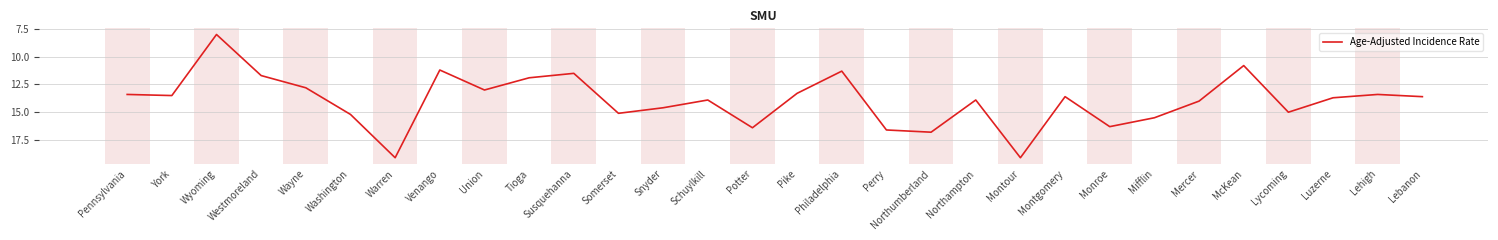

At which label is the value closest to 13?

Union